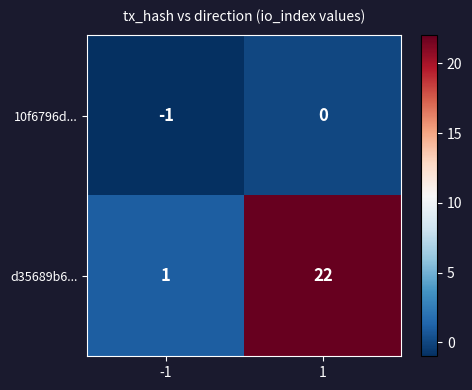

Reading left to right, transcribe all the data shown in this chart.

10f6796d...: -1	0
d35689b6...: 1	22